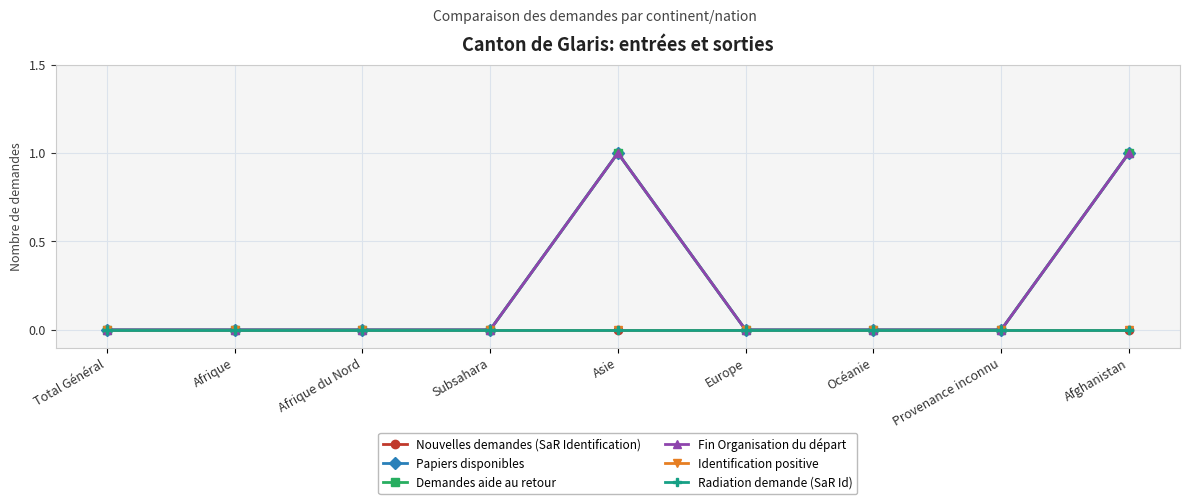

At which label is Nouvelles demandes (SaR Identification) closest to 0?

Total Général